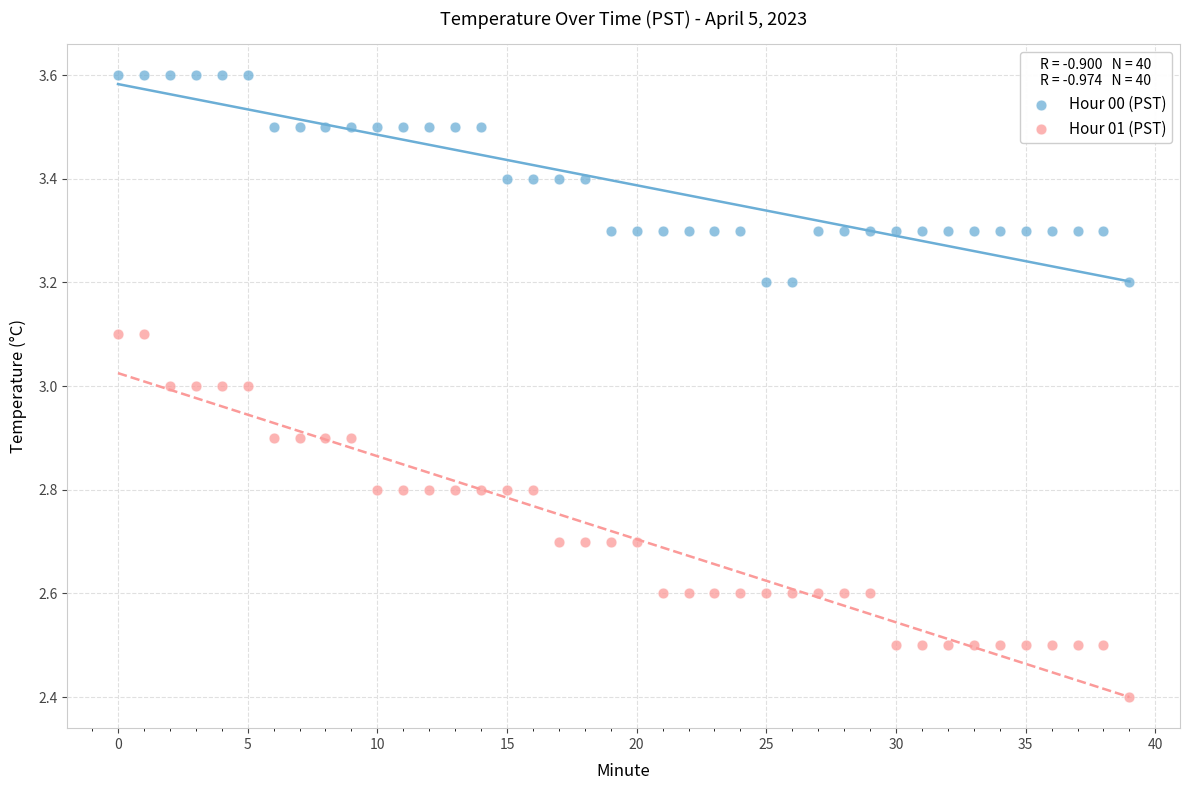

Which series contains the lowest Y value?

Hour 01 (PST)